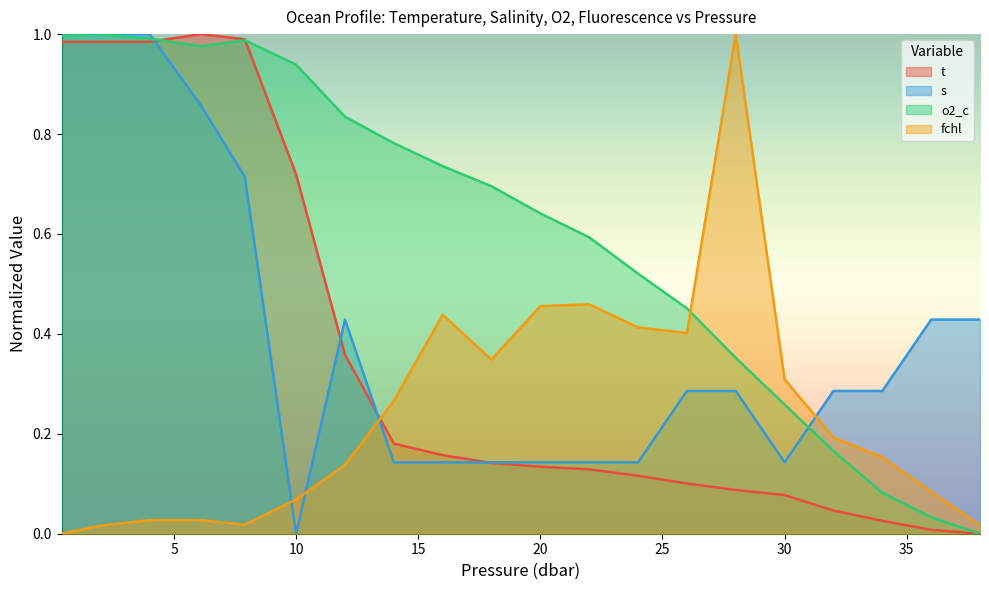

How many values in the fchl series exceed 0?

19